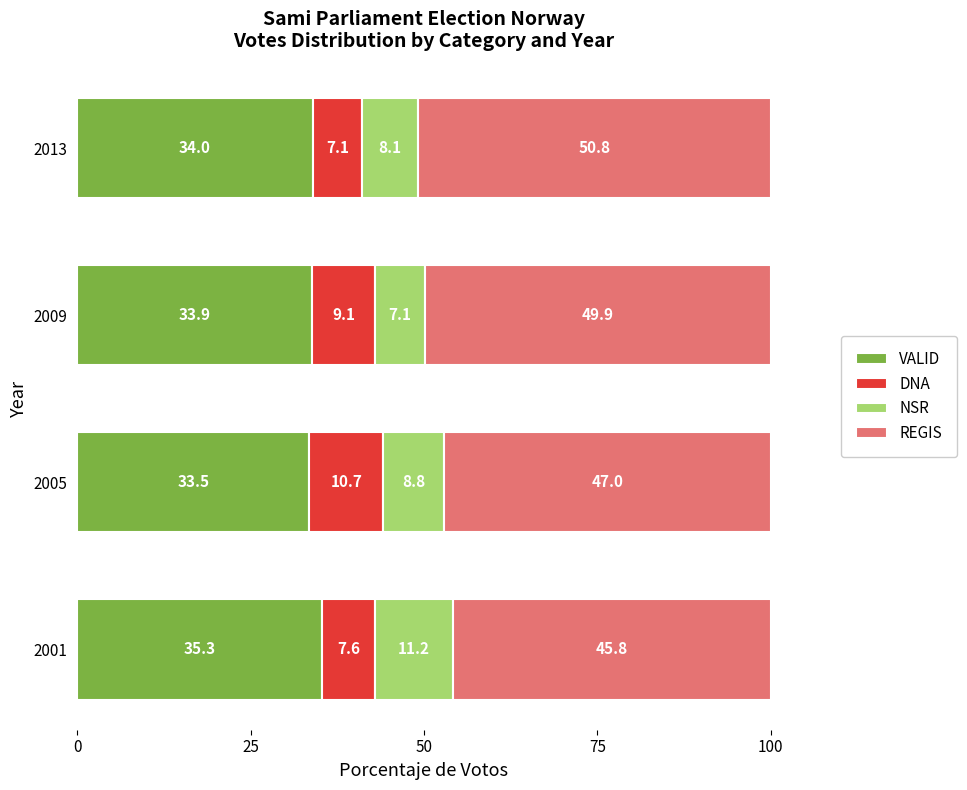

What is the total value across all series at 2009?

100.0